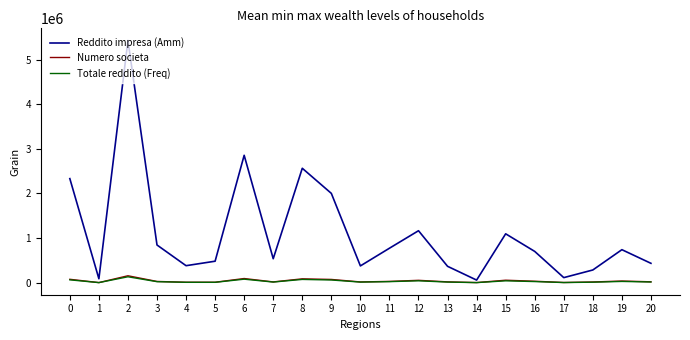

At which category does Totale reddito (Freq) reach its first local valley?

1